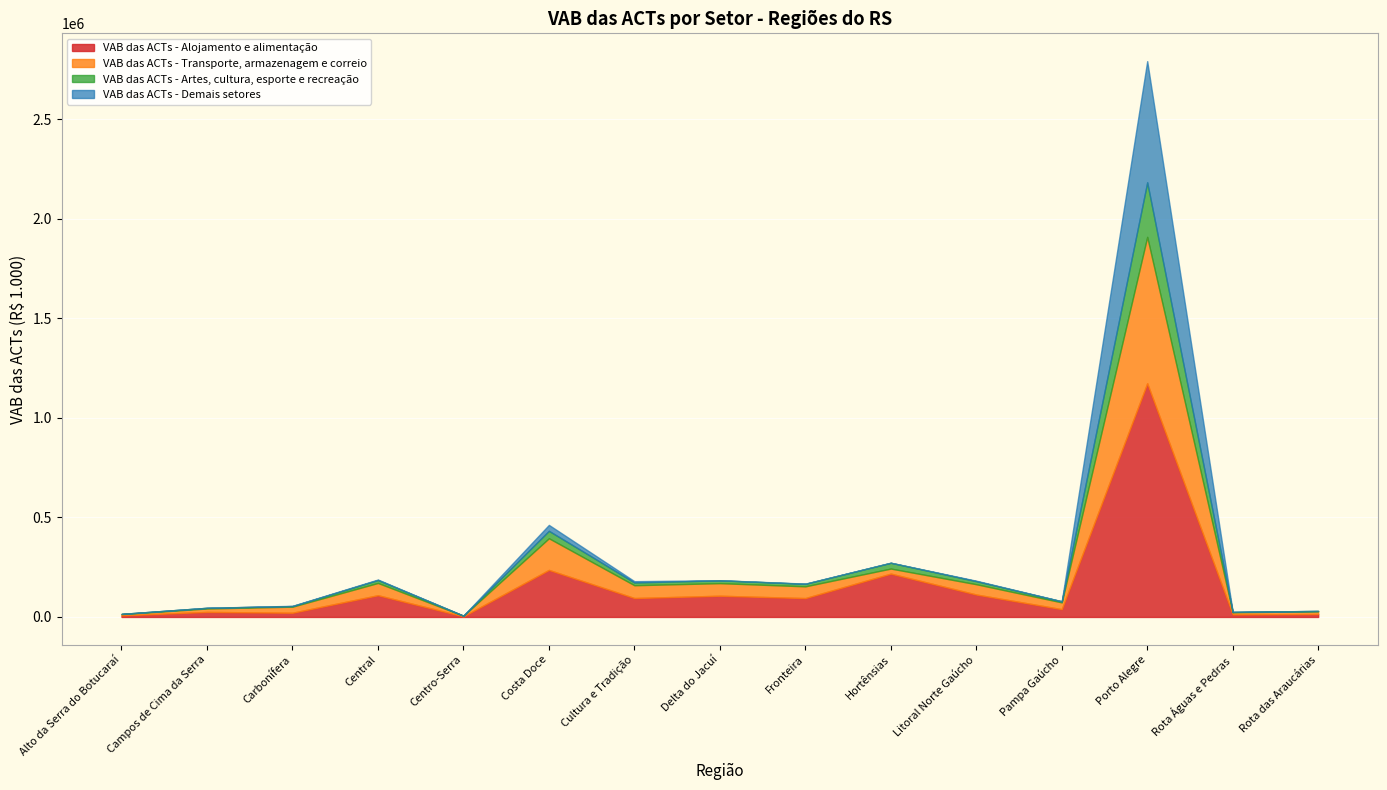

Where is the first local maximum for VAB das ACTs - Demais setores?

Central